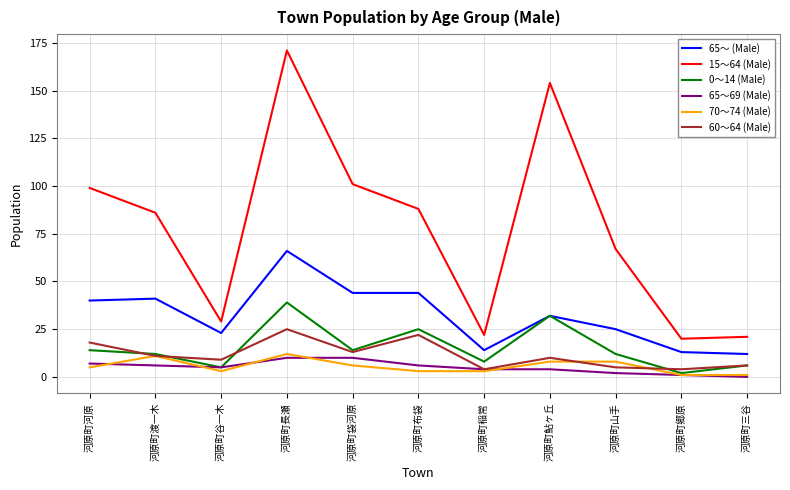

Is this an area chart (filled region under the line)?

No